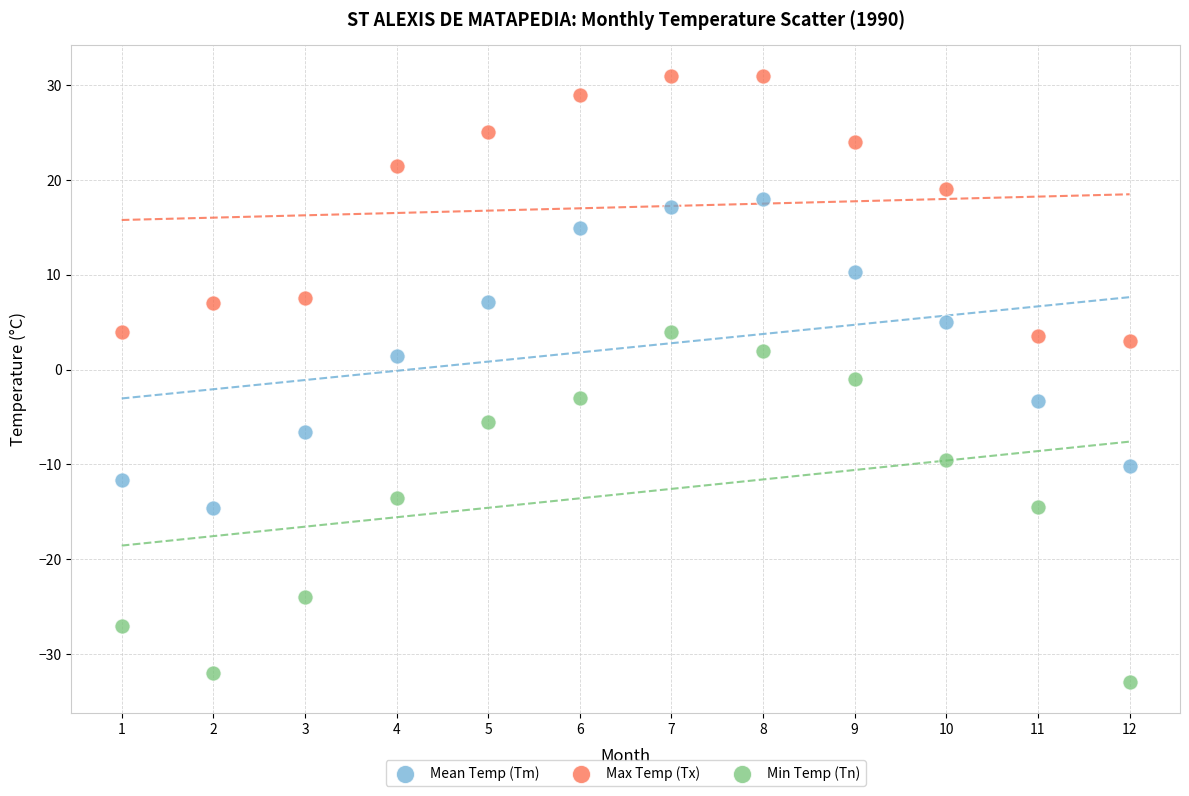

Which series has the widest spread of Y values?

Min Temp (Tn)